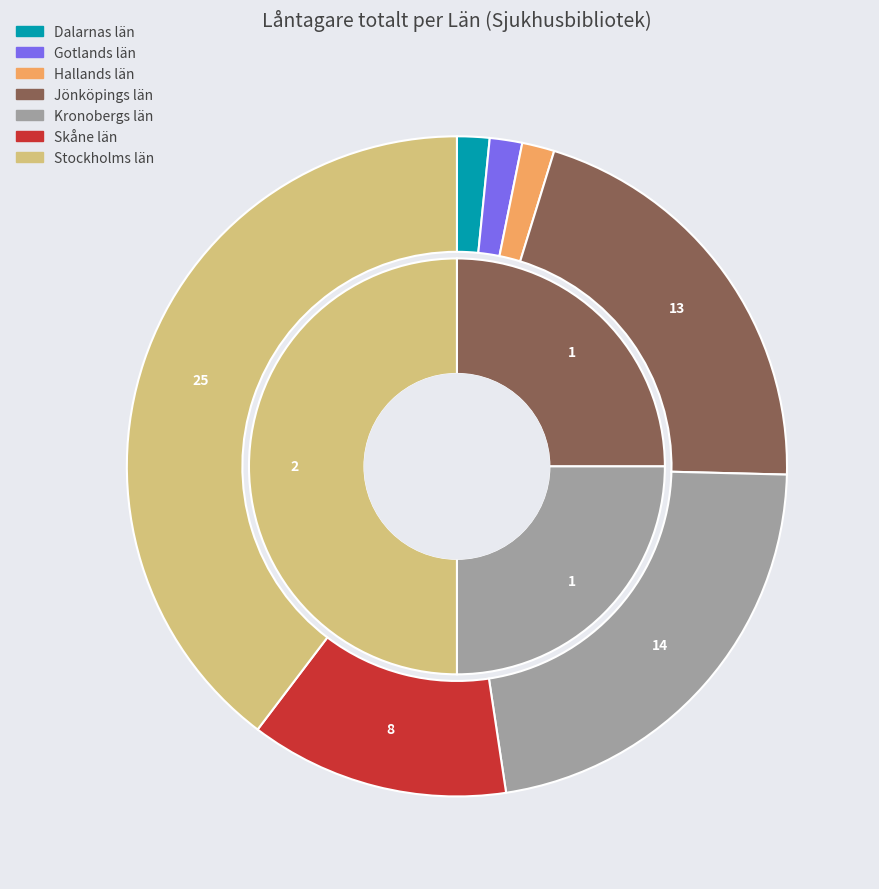

Count the number of slices in the pie.

10